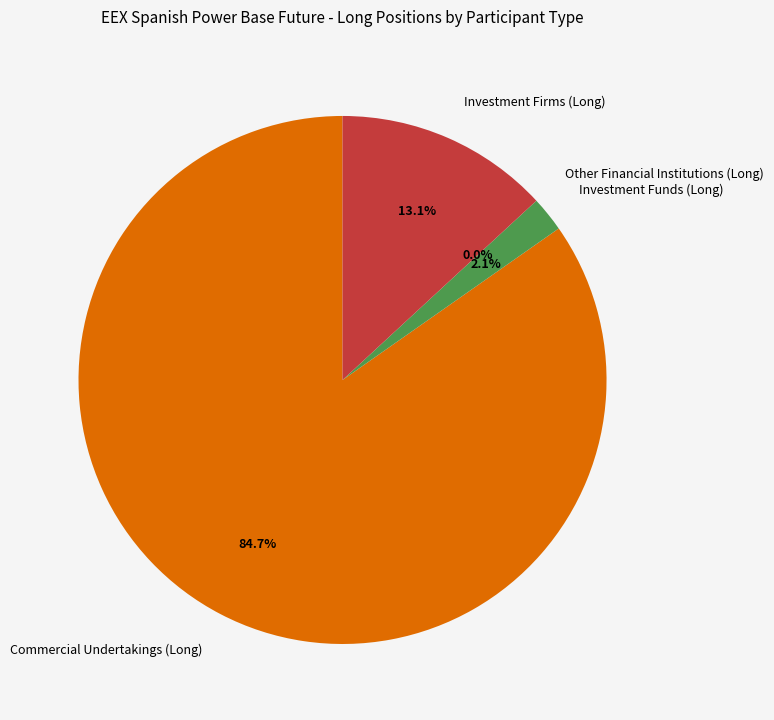

Rank the categories by value from highest to lowest.

Commercial Undertakings (Long), Investment Firms (Long), Investment Funds (Long), Other Financial Institutions (Long)